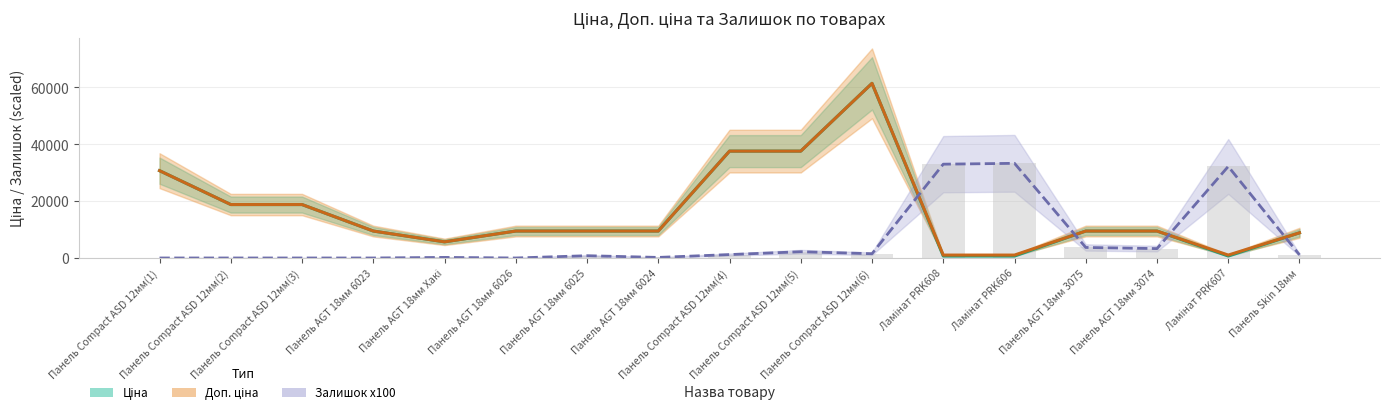

What is the lowest value of the Доп. ціна series?

1024.6